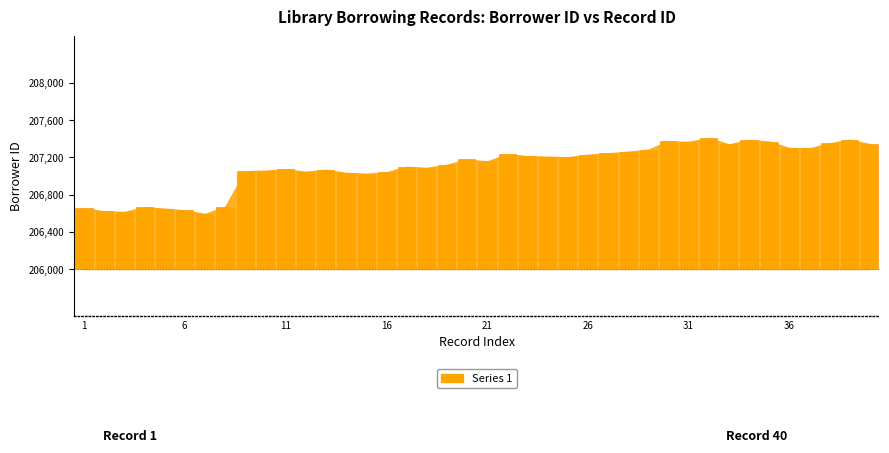

What is the difference between the maximum and minimum values?

816